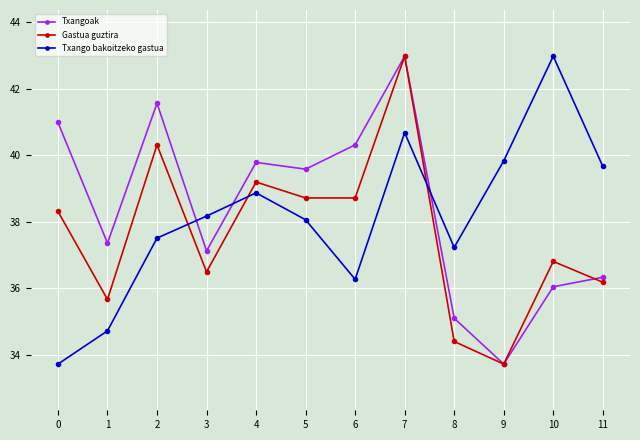

Between 4 and 11, which series saw the biggest shift?

Txangoak